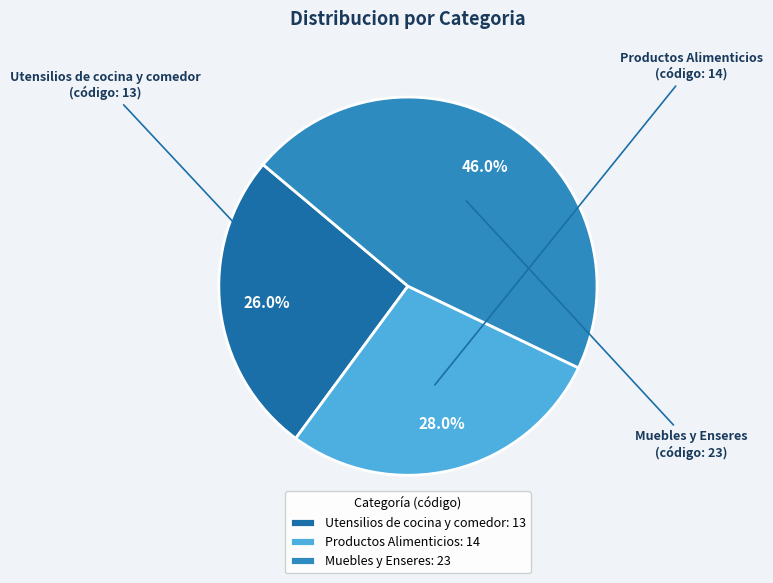

Combined, what portion of the pie is Utensilios de cocina y comedor and Muebles y Enseres?

72.0%